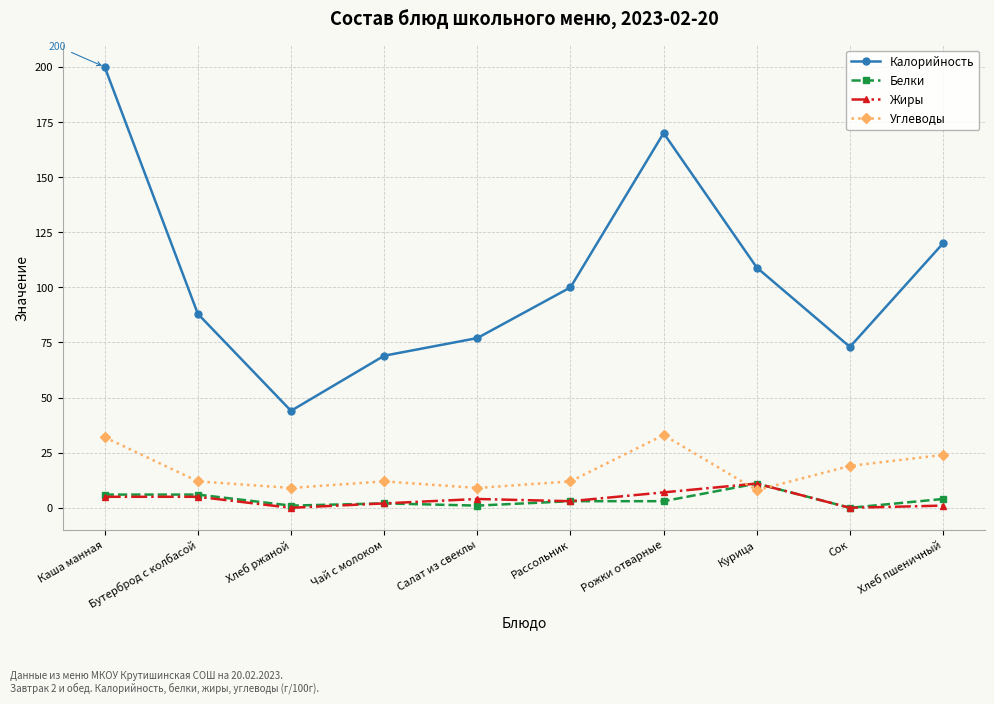

Which category has the highest value across all series?

Каша манная